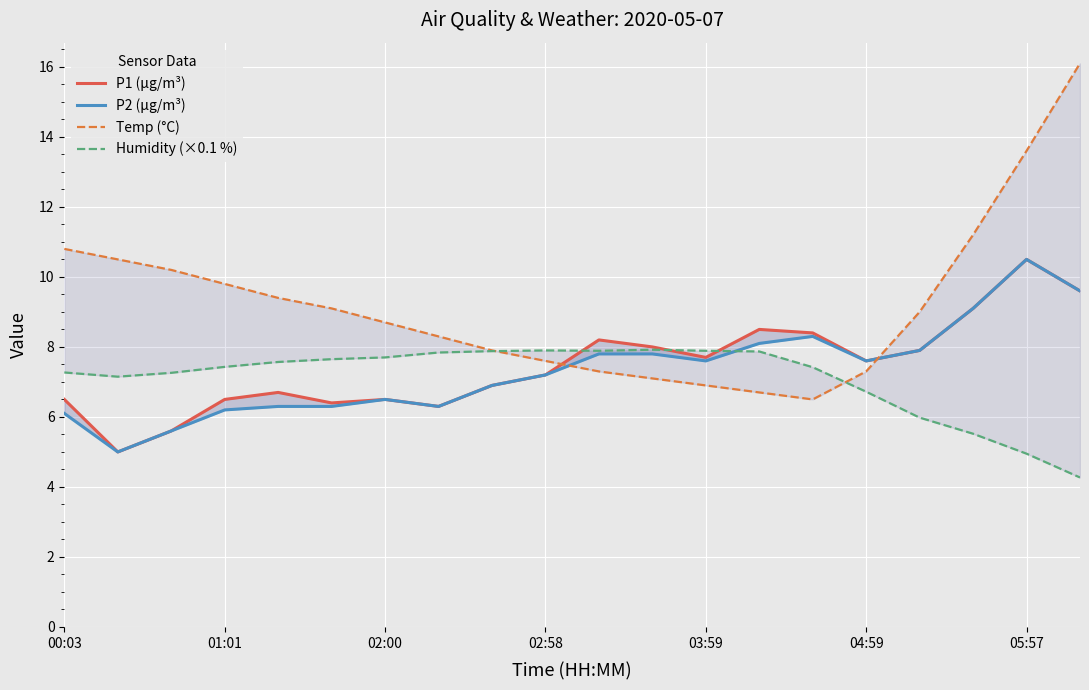

What is the greatest value displayed?

16.1